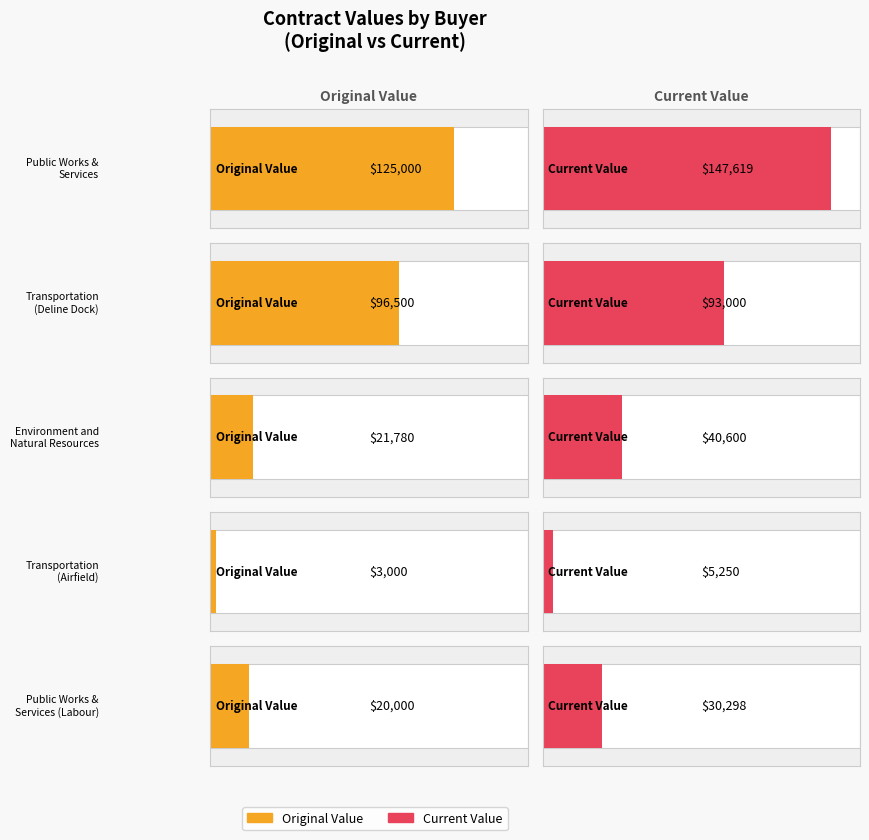

What is the difference between the highest and lowest values at Public Works & Services?

22619.0